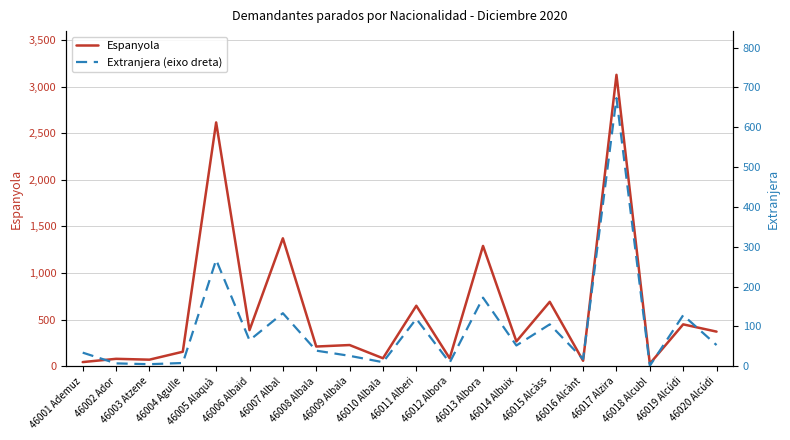

What is the sum of the Extranjera (eixo dreta) values at 46016 Alcànt and 46015 Alcàss?

123